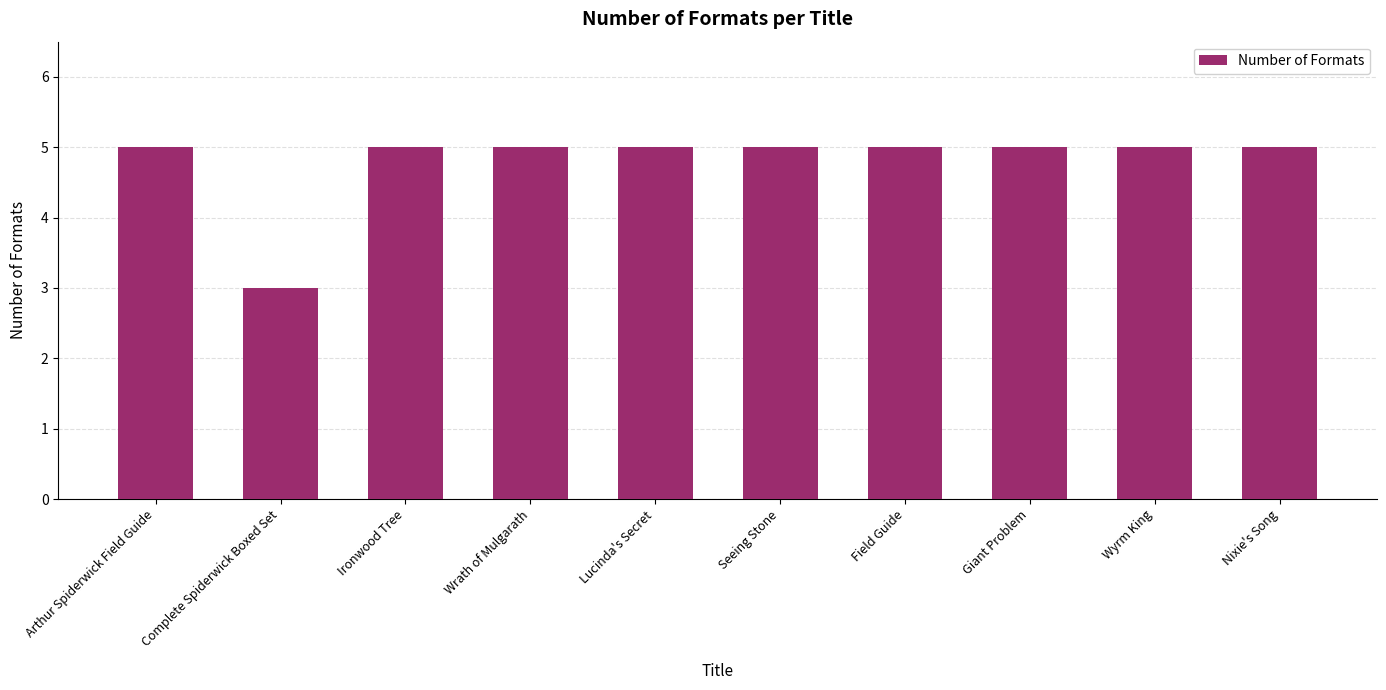

What is the difference between the maximum and minimum values?

2